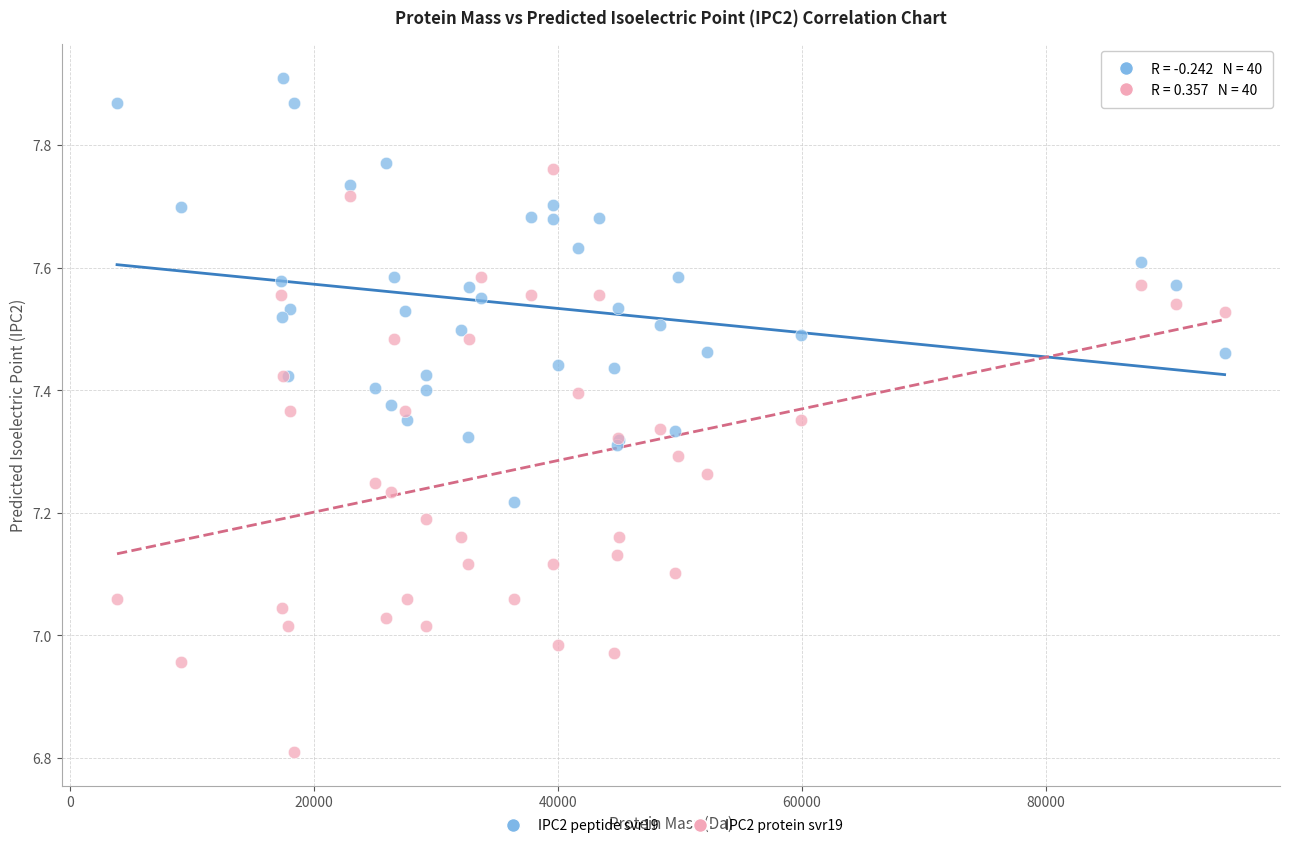

Which series has the widest spread of Y values?

IPC2 protein svr19